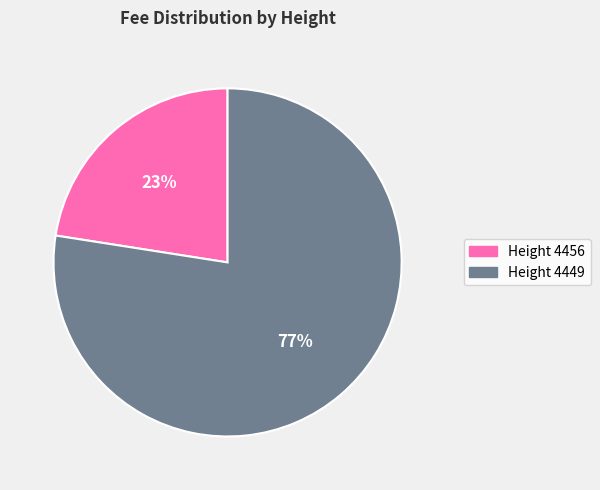

Is there a majority slice in this chart?

Yes